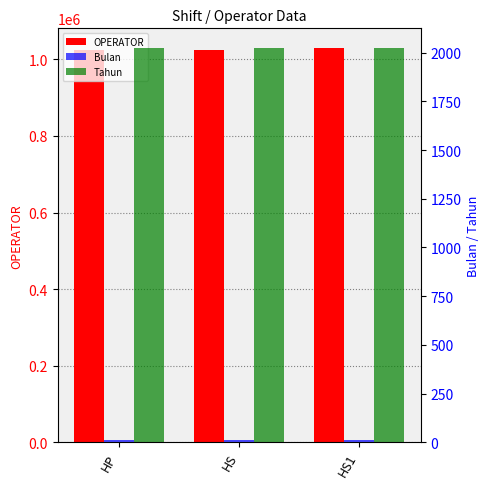

What value does the Bulan series have at HS1?

10